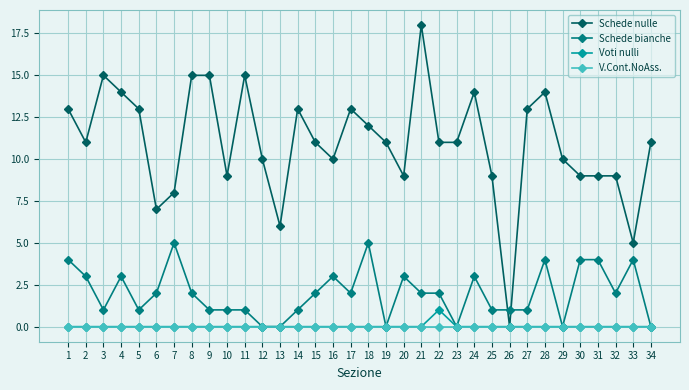

Count the number of categories in the chart.

34